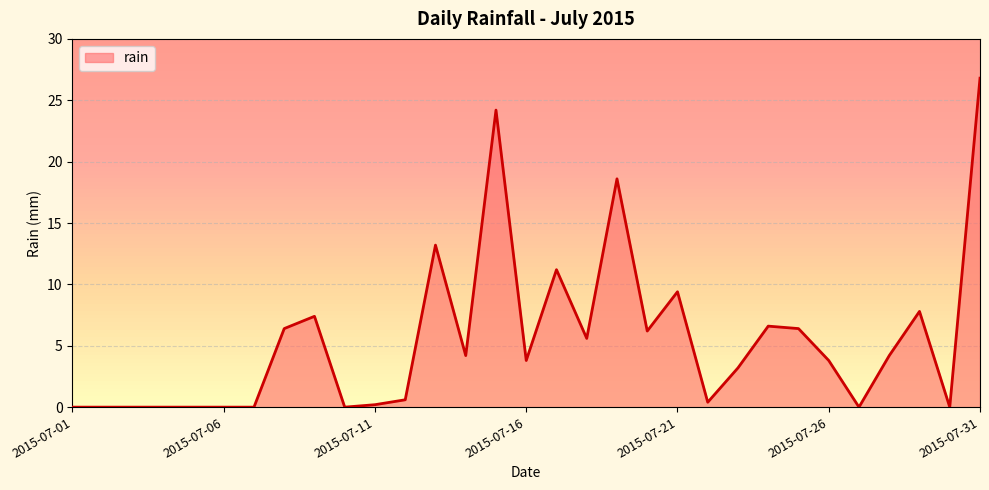

Reading left to right, transcribe all the data shown in this chart.

0.0	0.0	0.0	0.0	0.0	0.0	0.0	6.4	7.4	0.0	0.2	0.6	13.2	4.2	24.2	3.8	11.2	5.6	18.6	6.2	9.4	0.4	3.2	6.6	6.4	3.8	0.0	4.2	7.8	0.0	26.8